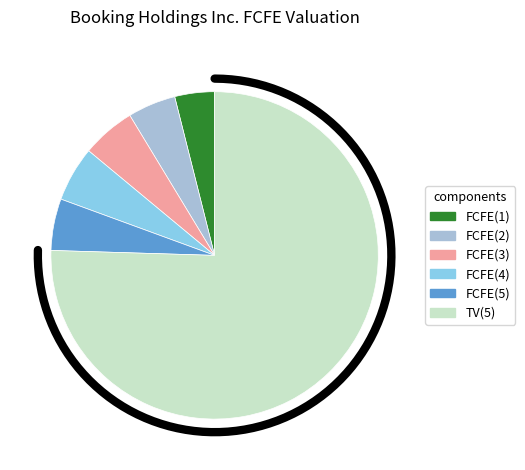

To the nearest percent, what percentage of the pie is FCFE(4)?

5%